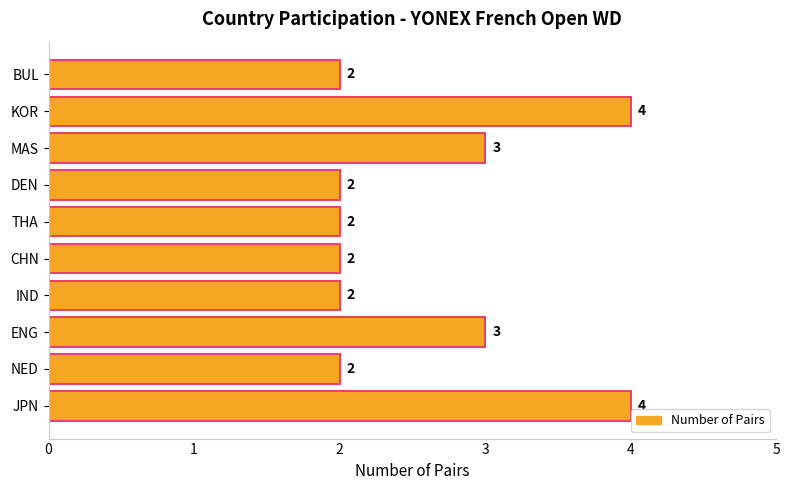

Are the bars grouped side by side (vs. stacked)?

No